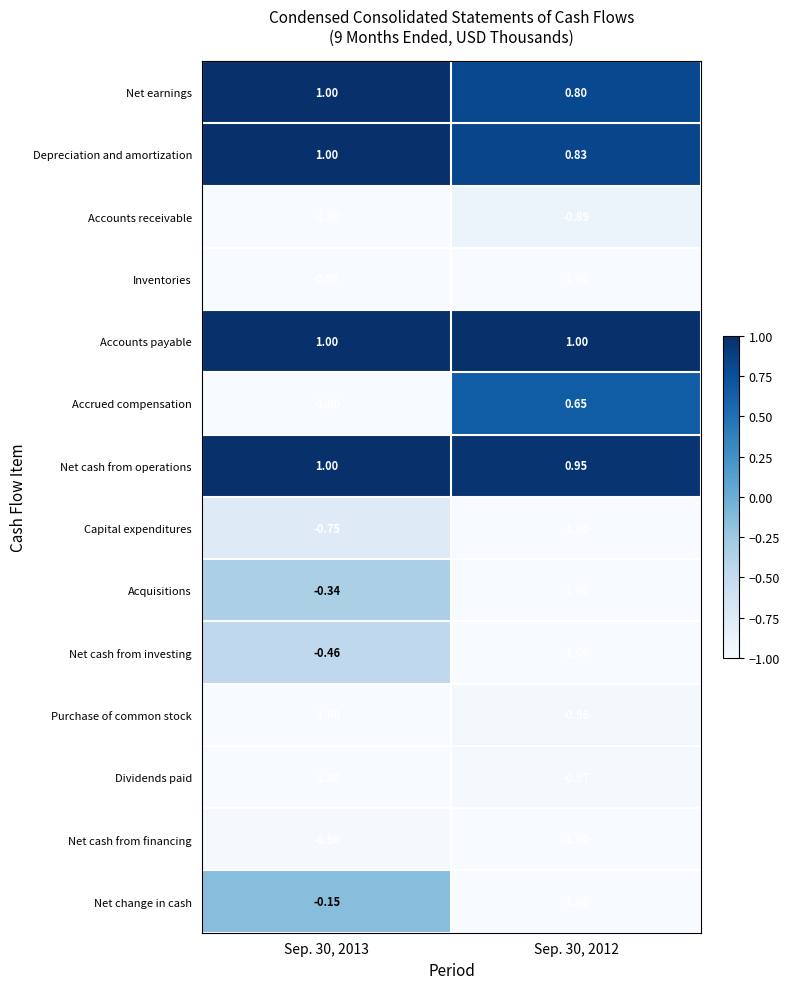

Which series has the largest total across all categories?

Accounts payable